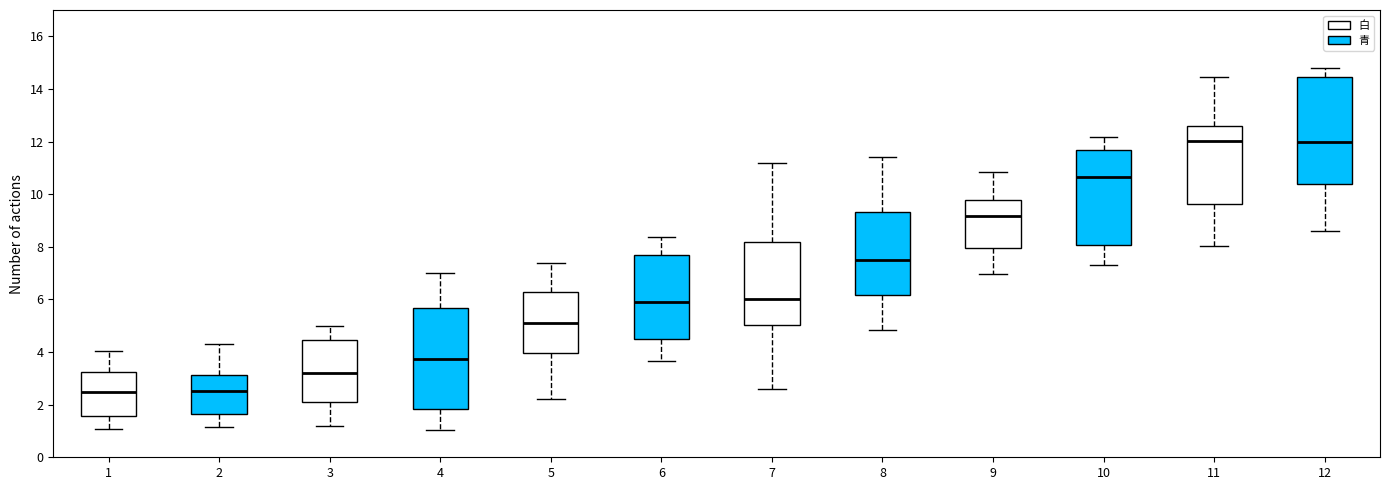

Where is the upper edge of the box at x = 12 on the y-axis? The values are not printed on the chart, so give them approximately, as read against the axis.

14.4